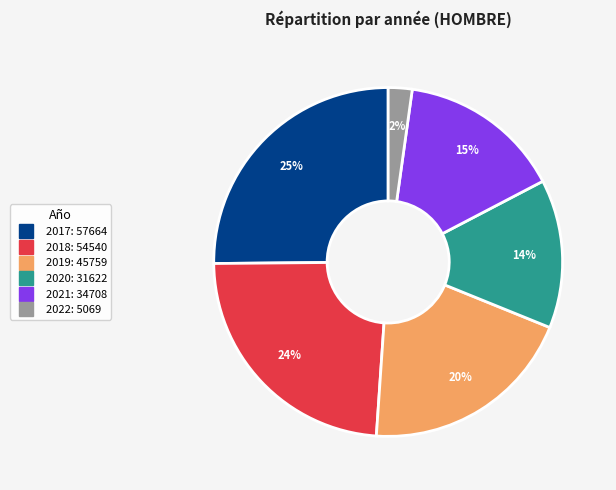

To the nearest percent, what percentage of the pie is 2019?

20%